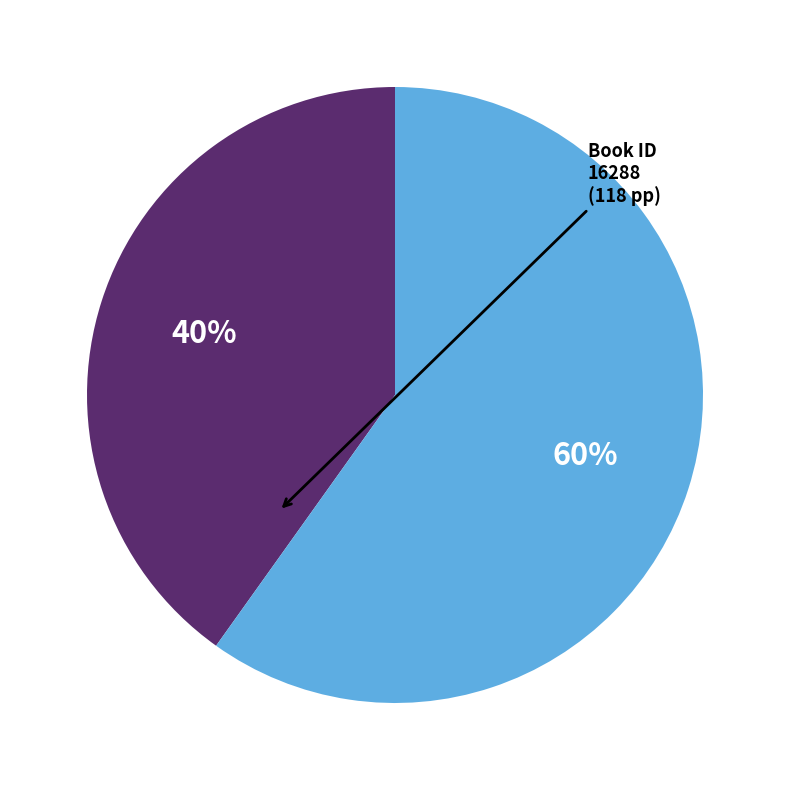

To the nearest percent, what is the average slice percentage?

50%